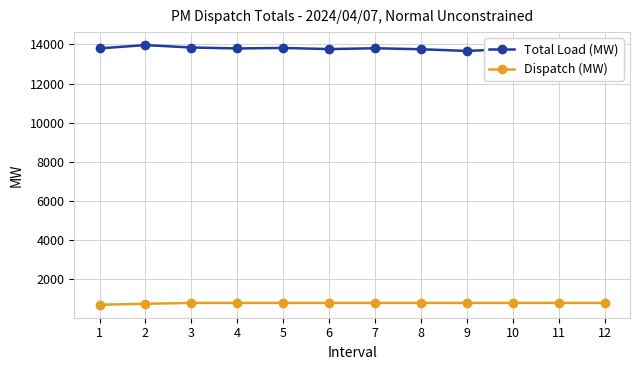

True or false: Dispatch (MW) and Total Load (MW) intersect in this chart.

False